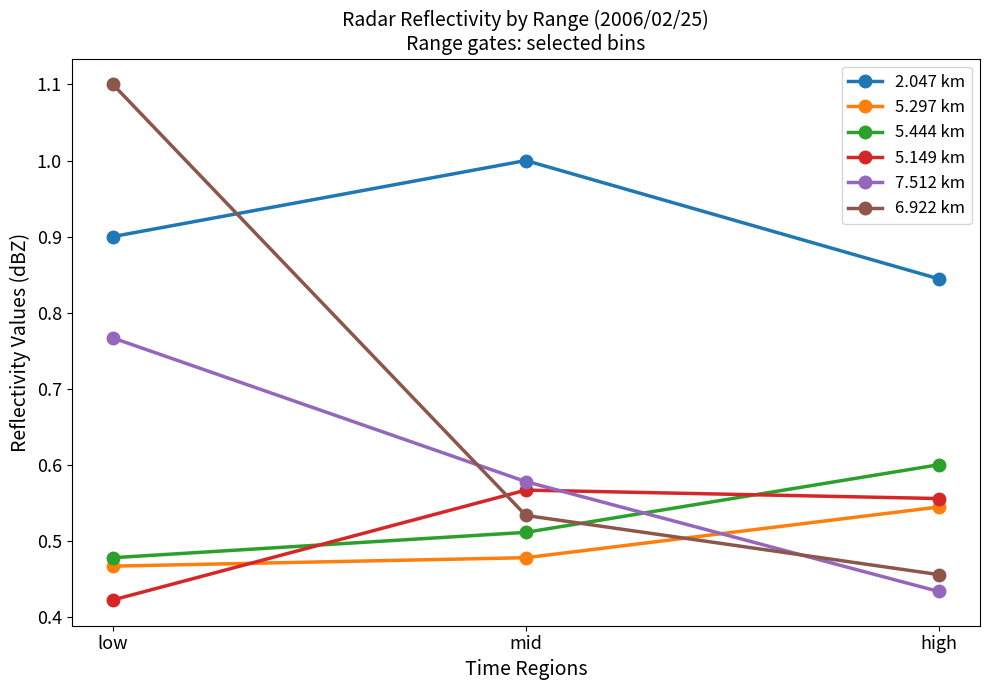

What is the sum of the 2.047 km values at mid and high?

1.8